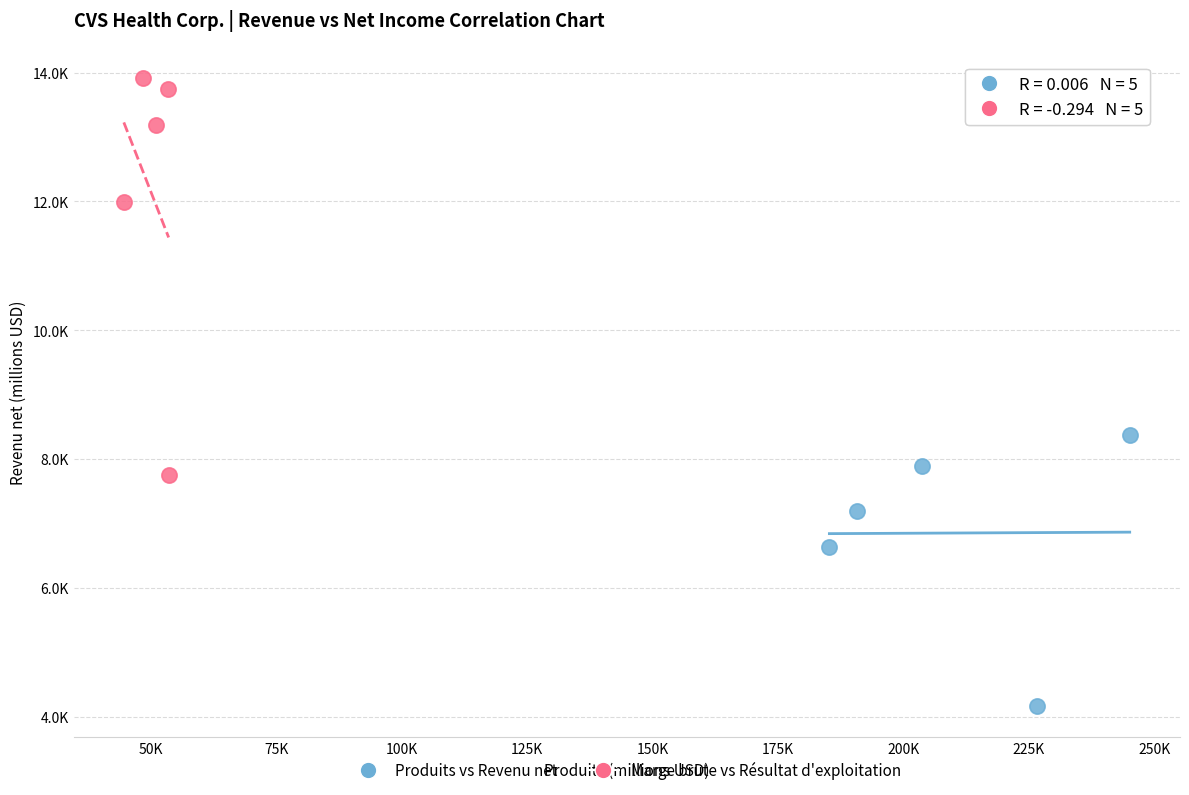

Which series contains the lowest Y value?

Produits vs Revenu net